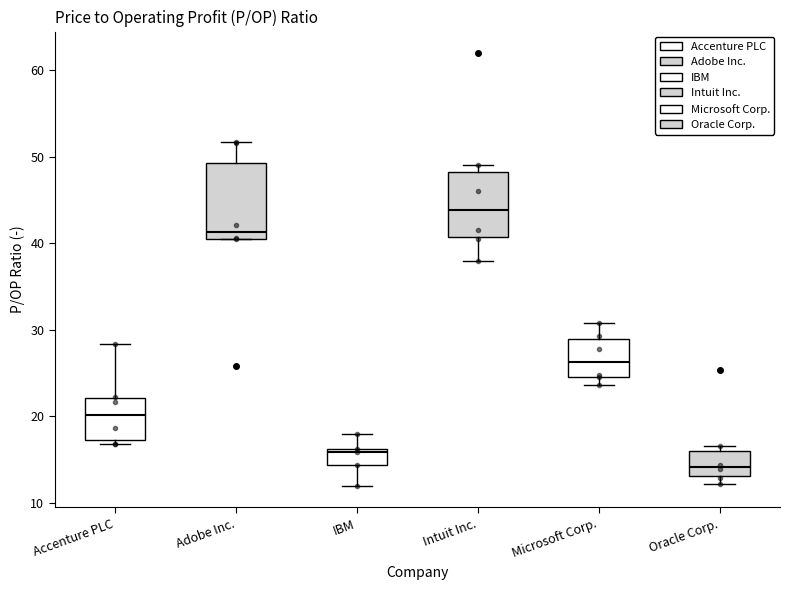

Which box is the tallest, from its lower edge to its upper edge?

Adobe Inc.